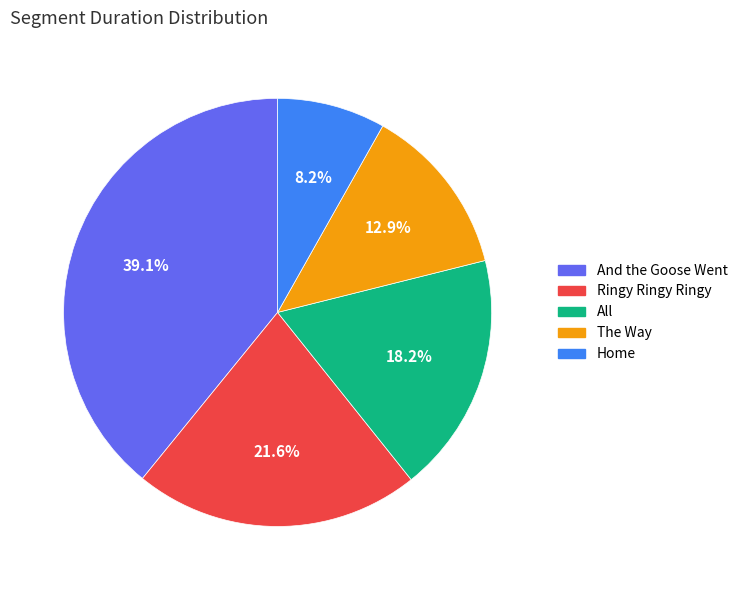

Is there a majority slice in this chart?

No